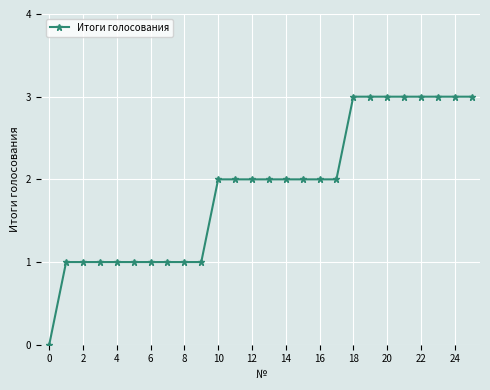

What is the maximum value shown in the chart?

3